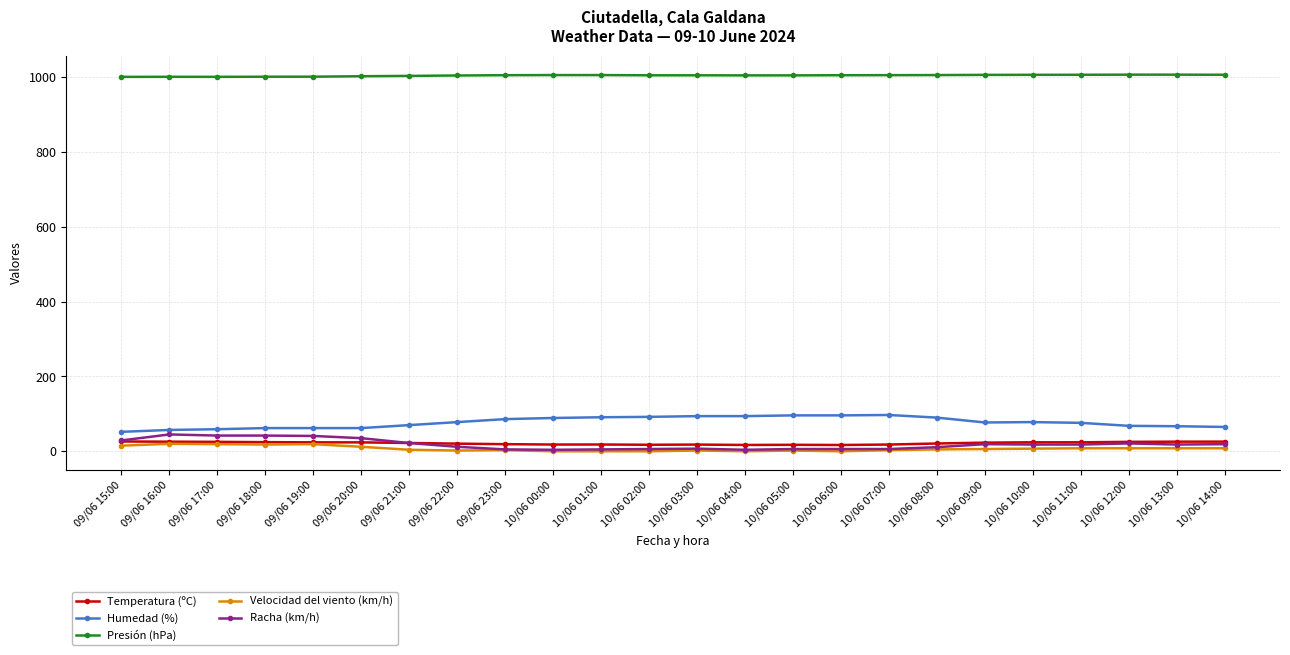

What is the label of the 16th point from the right?

09/06 23:00